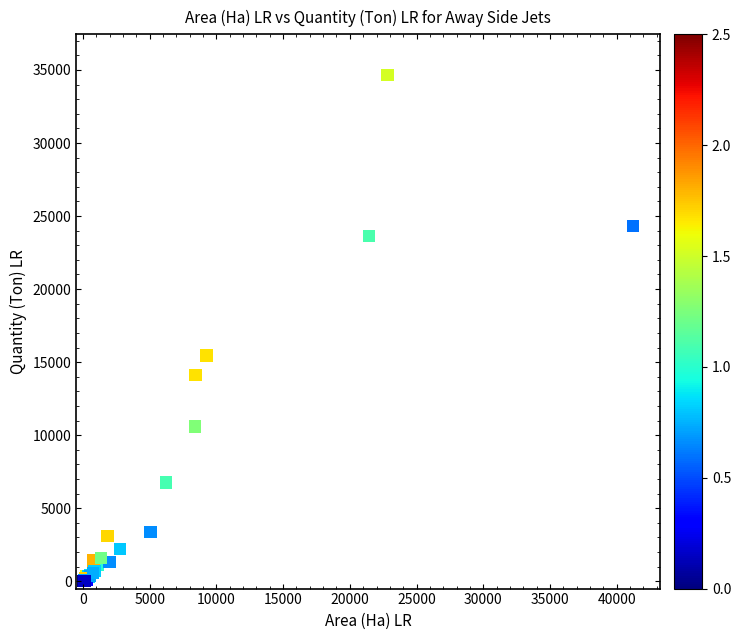

What Y value in the scatter plot is closest to 17333?

15467.5